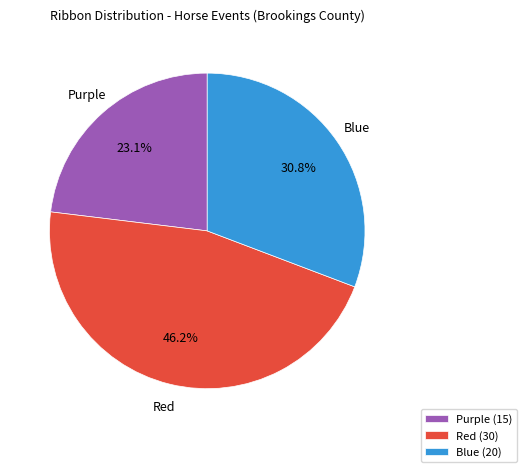

What percentage do Purple and Blue together represent?

53.8%